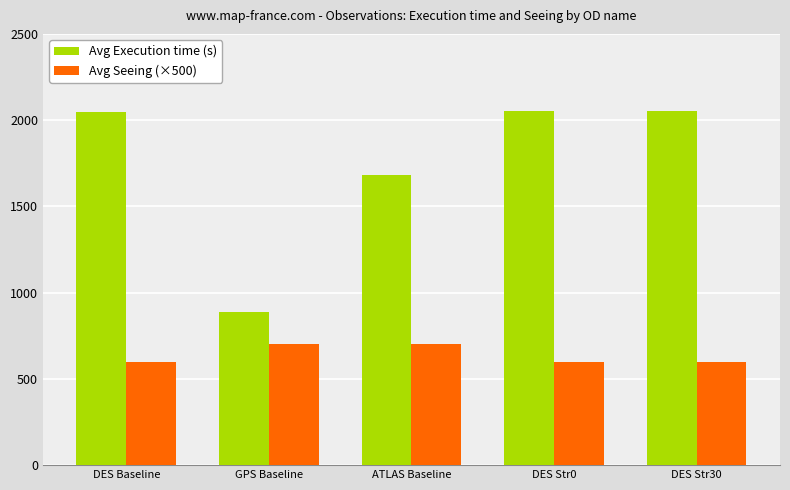

Which series has the largest total across all categories?

Avg Execution time (s)